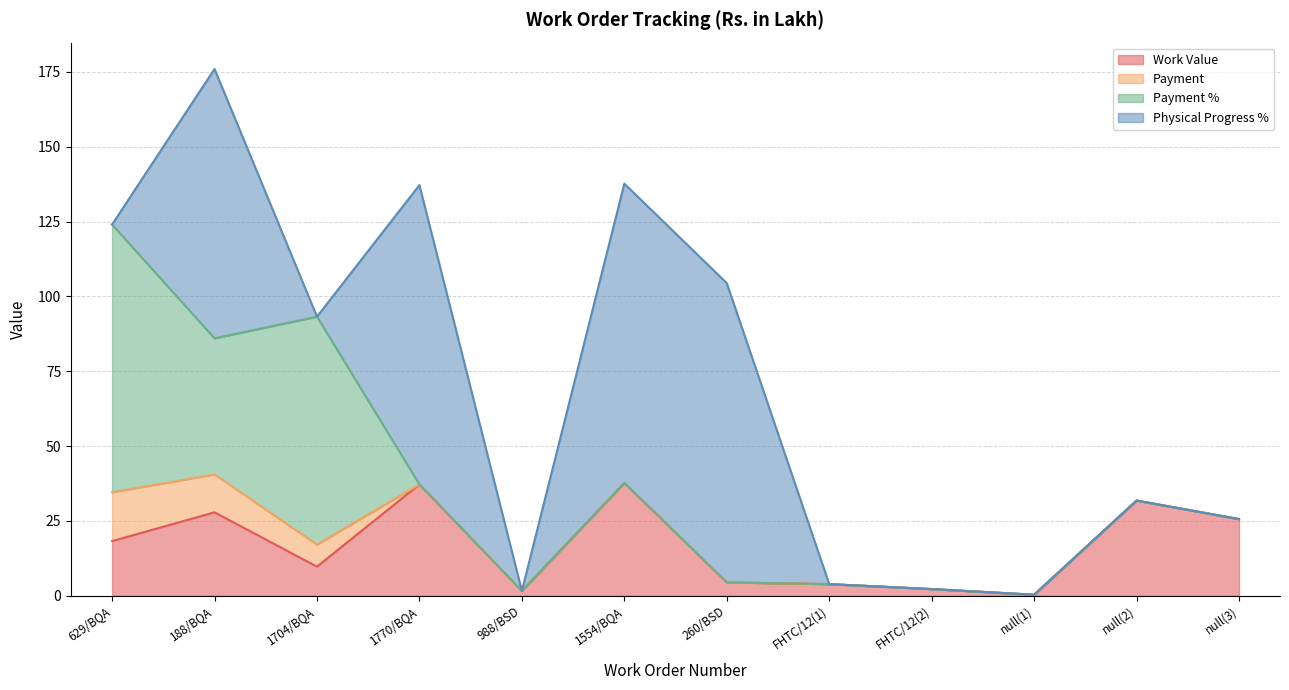

What is the difference between the second highest and second lowest values in the Payment % series?

76.1